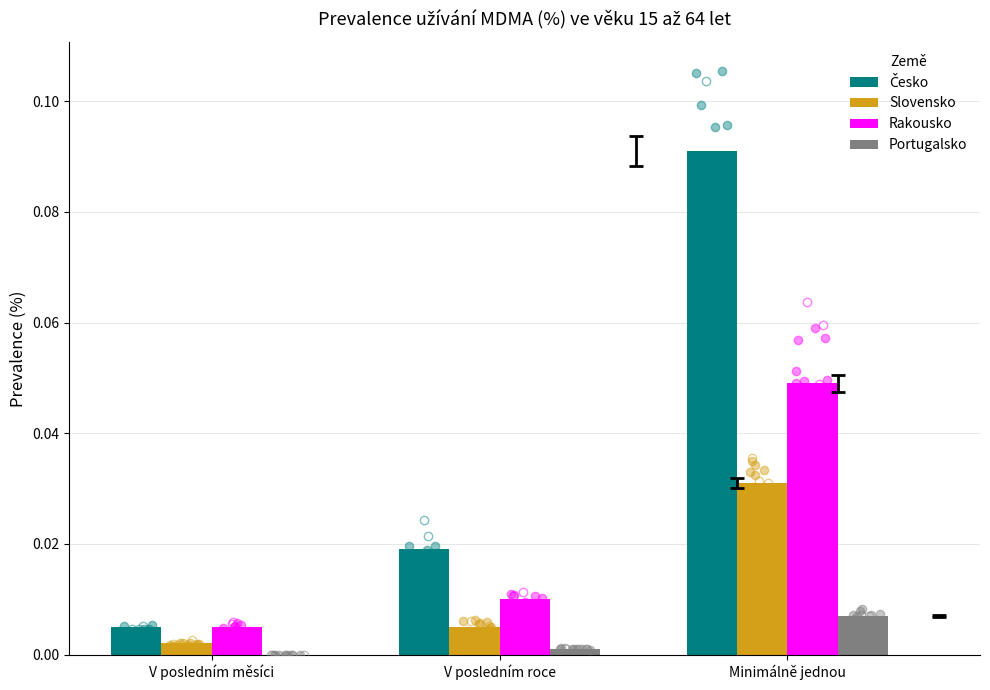

The Rakousko series shows 0.0 at Minimálně jednou. True or false?

True